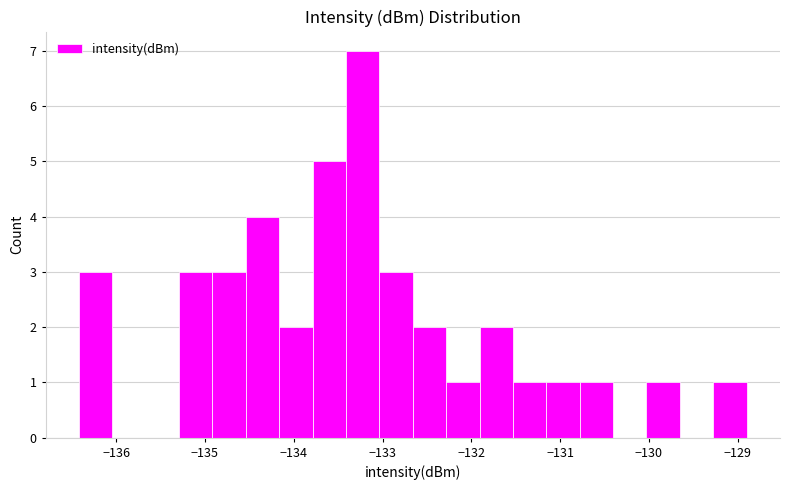

Read against the x-axis, roughly where is the centre of the tallest bar?

-133.2